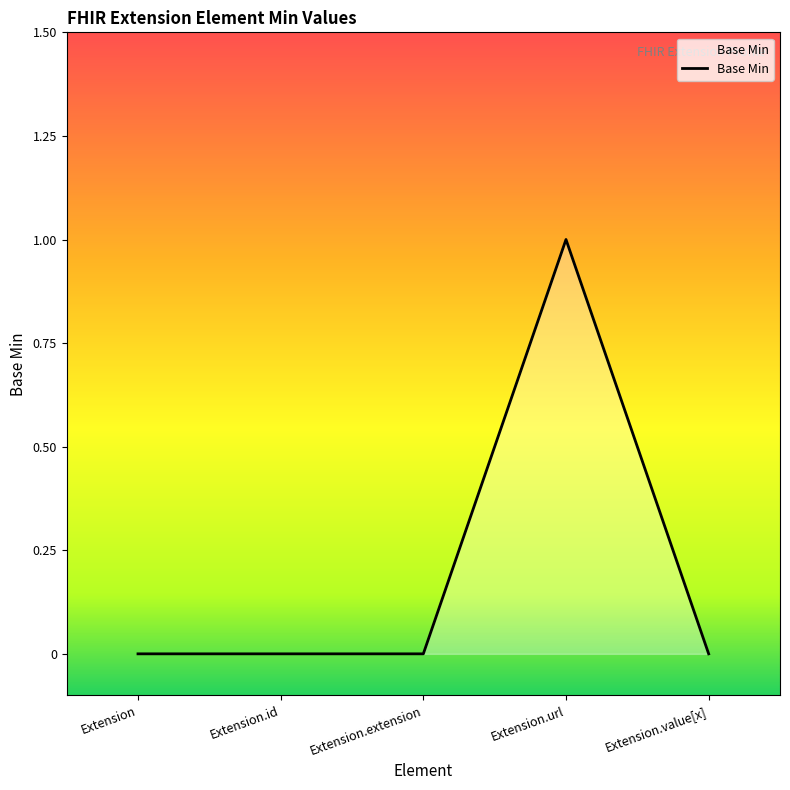

Between Extension.url and Extension.extension, which is larger?

Extension.url